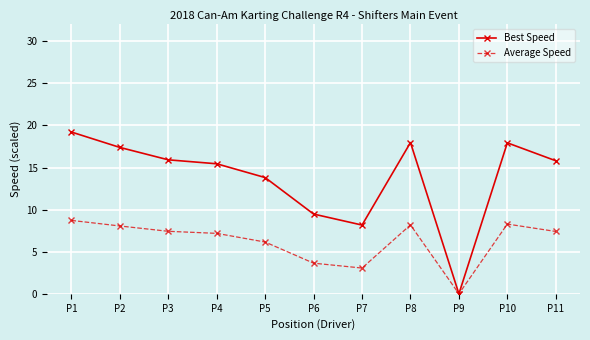

List the series in order of their overall mean, lowest first.

Average Speed, Best Speed